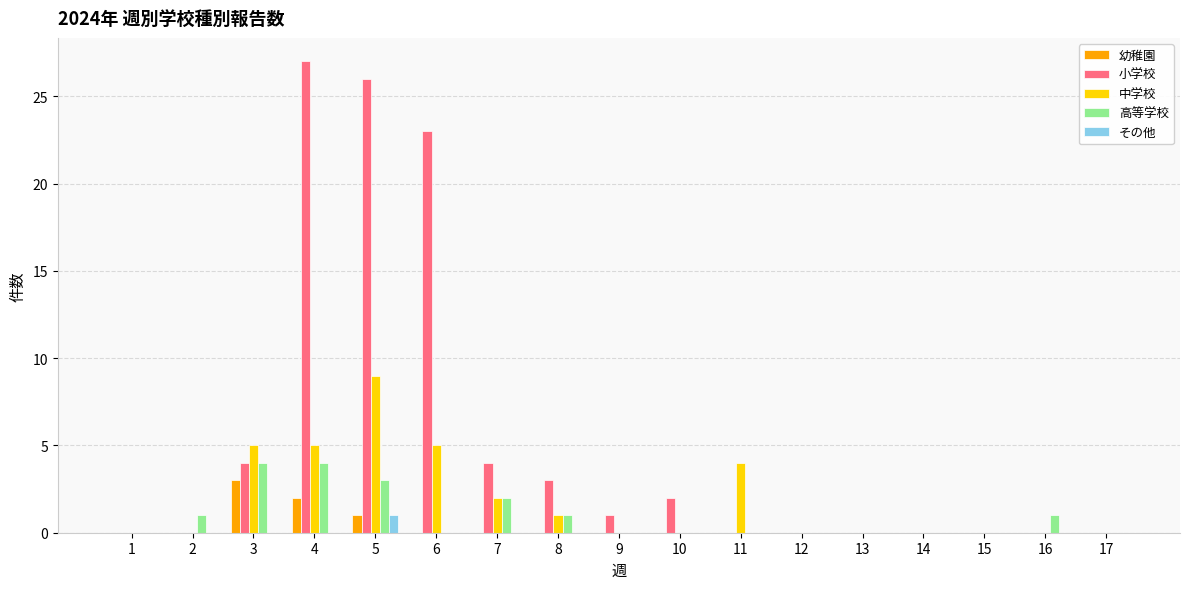

Reading left to right, extract all data points from this chart.

幼稚園: 0	0	3	2	1	0	0	0	0	0	0	0	0	0	0	0	0
小学校: 0	0	4	27	26	23	4	3	1	2	0	0	0	0	0	0	0
中学校: 0	0	5	5	9	5	2	1	0	0	4	0	0	0	0	0	0
高等学校: 0	1	4	4	3	0	2	1	0	0	0	0	0	0	0	1	0
その他: 0	0	0	0	1	0	0	0	0	0	0	0	0	0	0	0	0